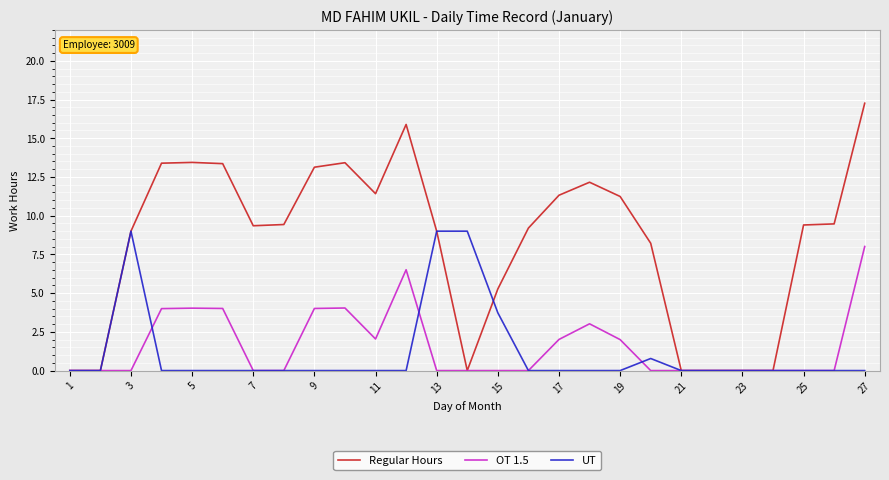

Which series has the widest spread of values?

Regular Hours